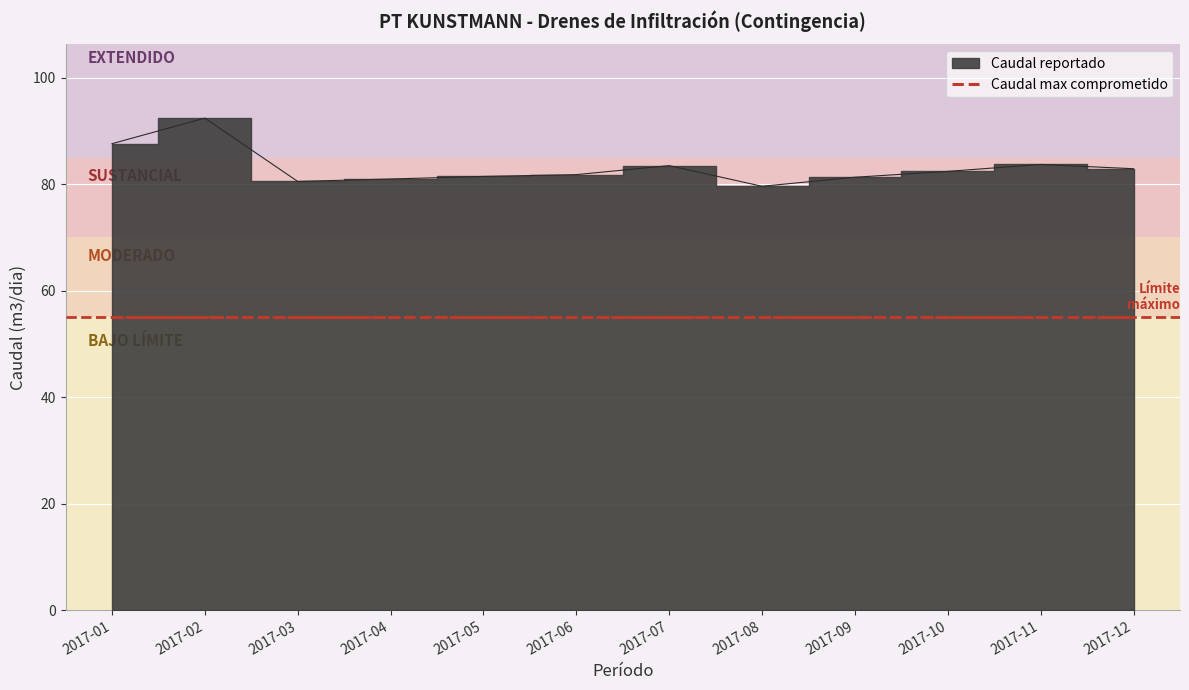

True or false: the data has more than 1 interior local peaks.

True